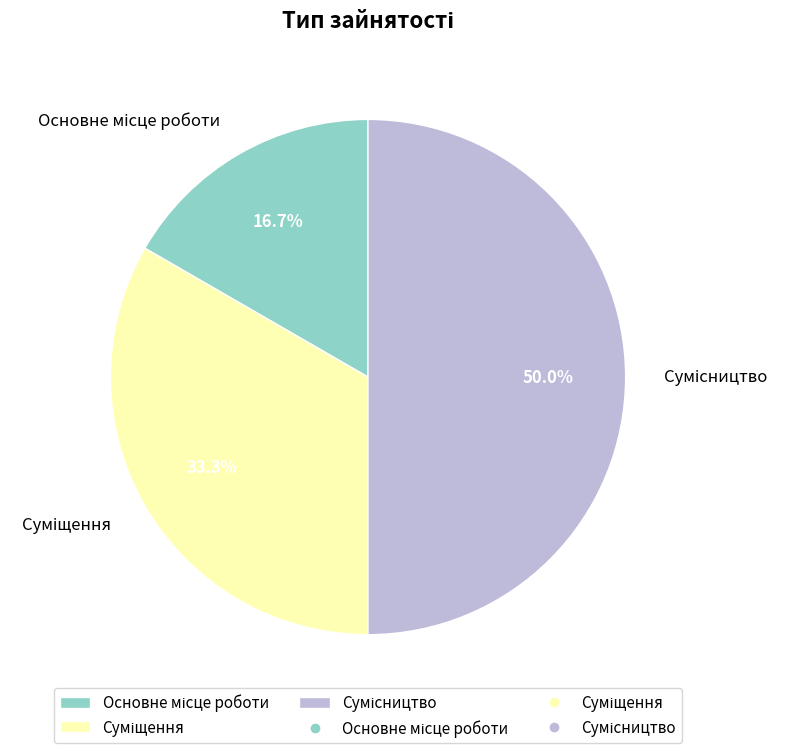

To the nearest percent, what percentage of the pie is Основне місце роботи?

17%